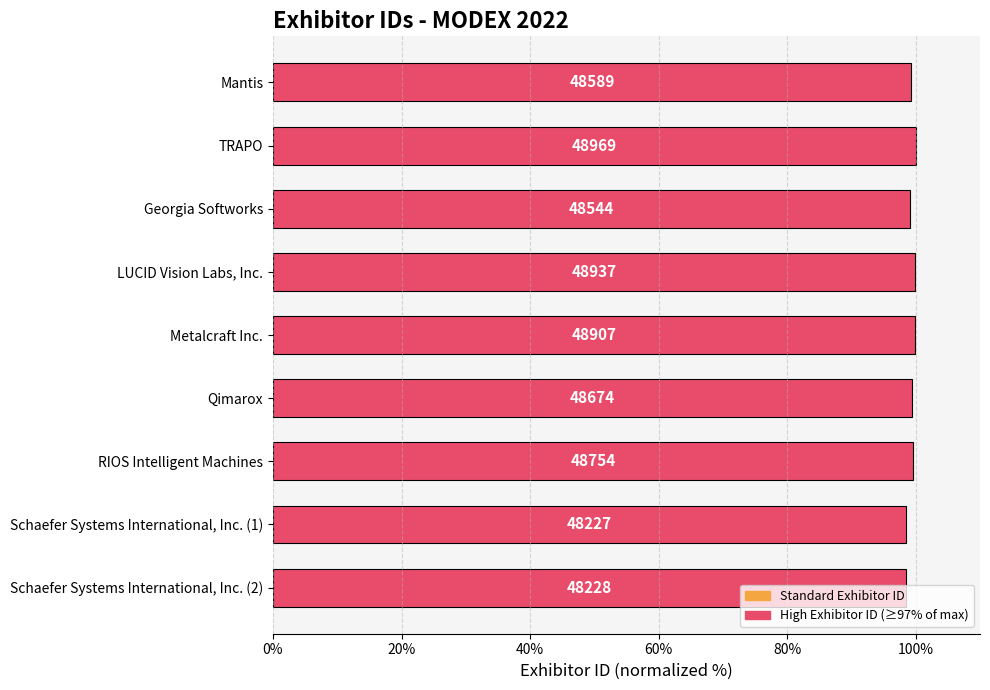

How many bars are there in total?

9